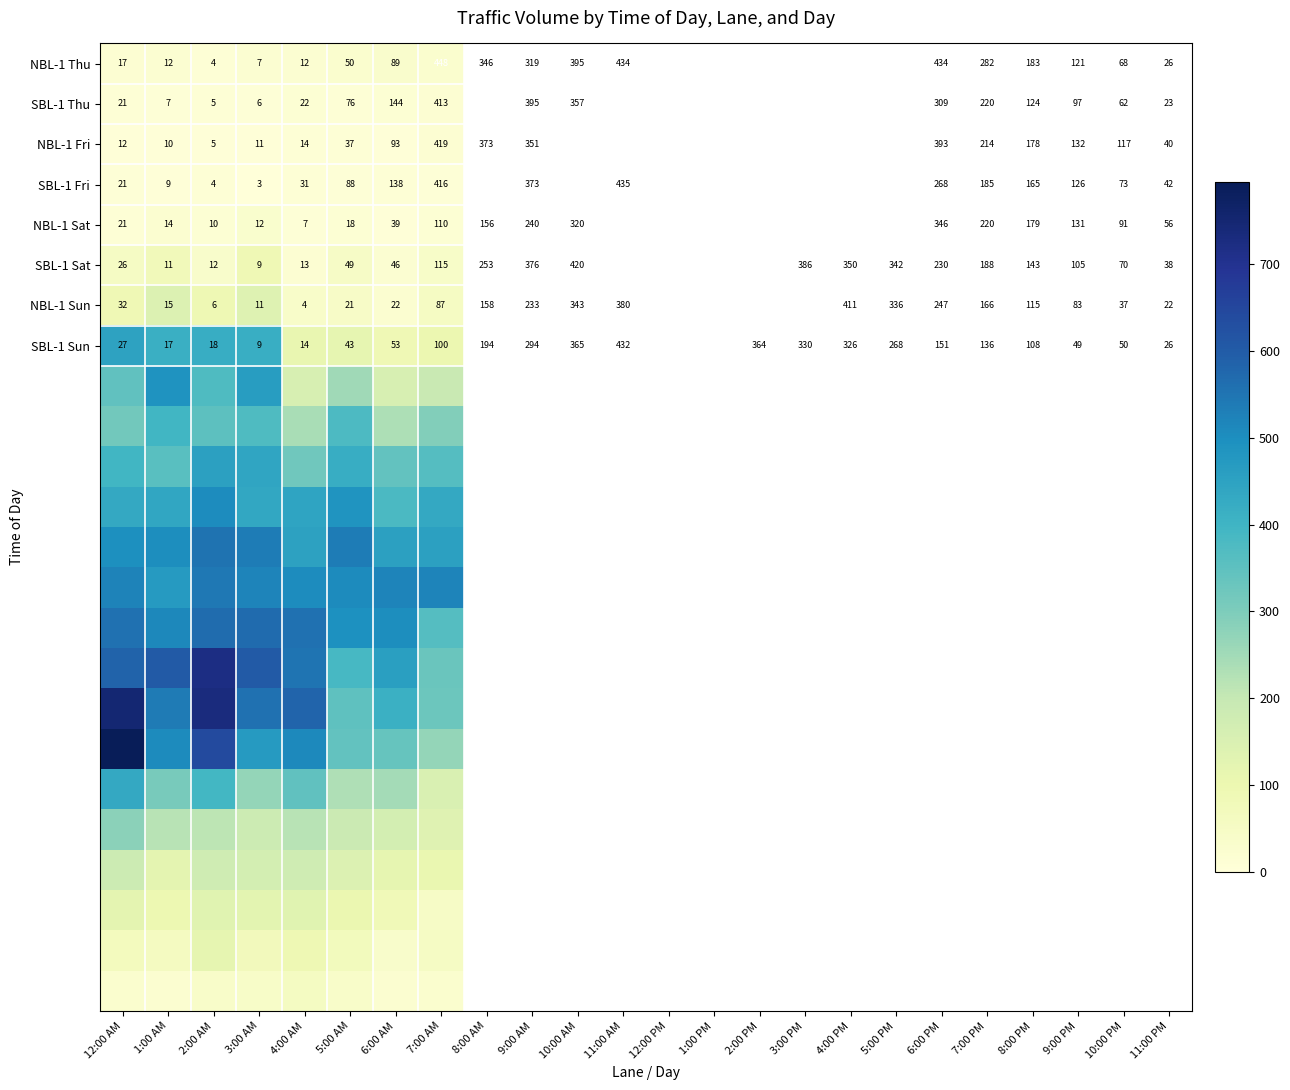

Read the NBL-1 Sun value at 6:00 AM, to the nearest 5.

20